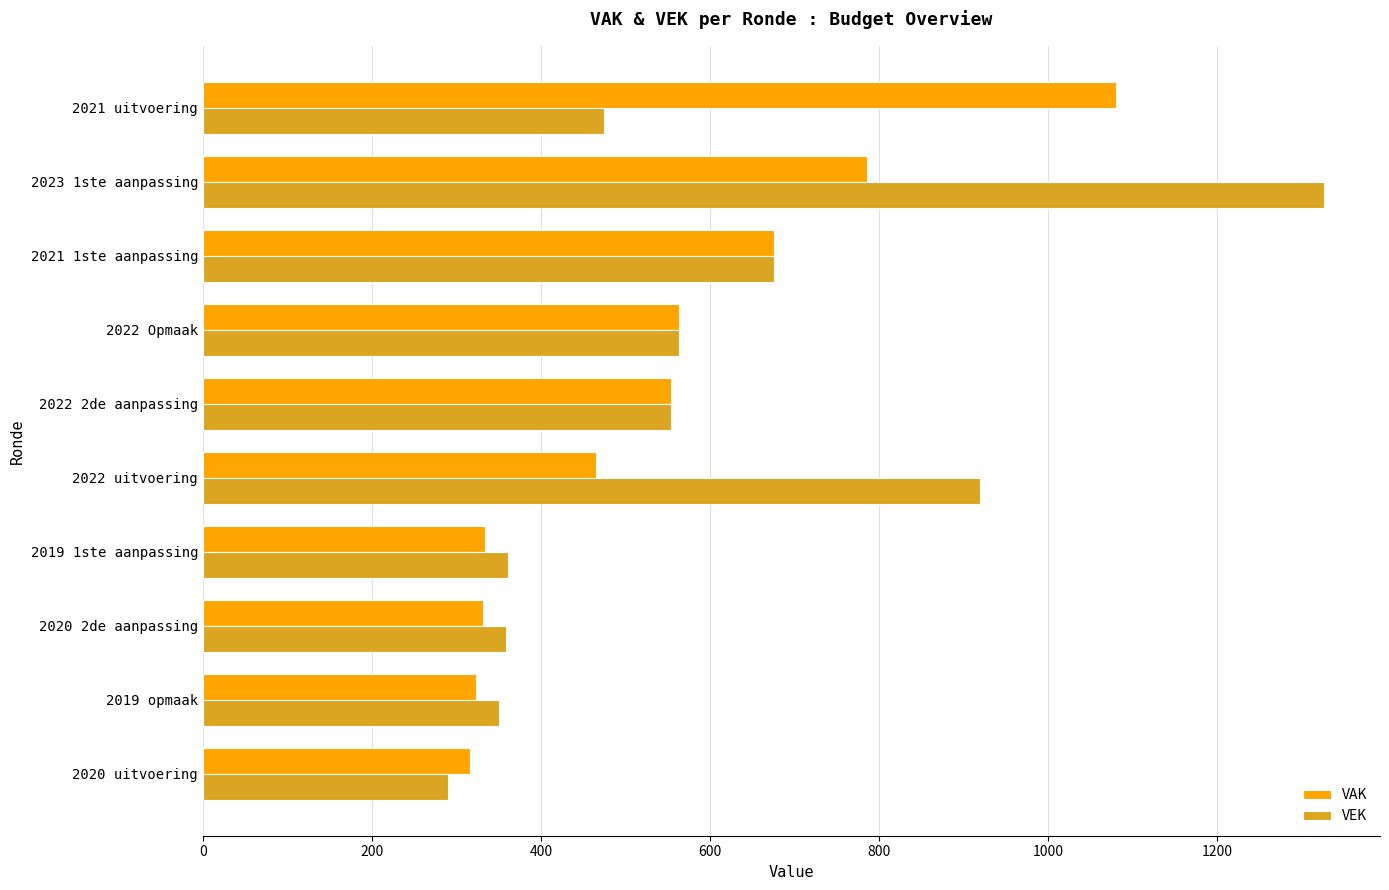

What is the sum of all VAK values?

5427